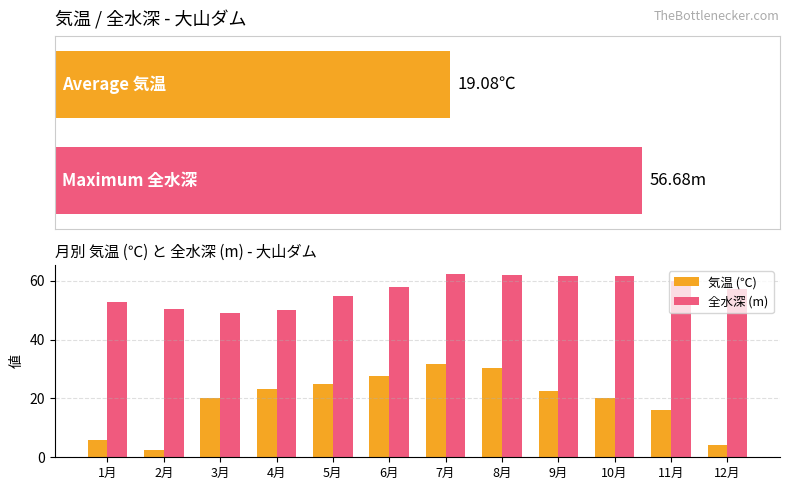

What are all the series names shown in the legend?

気温 (℃), 全水深 (m)